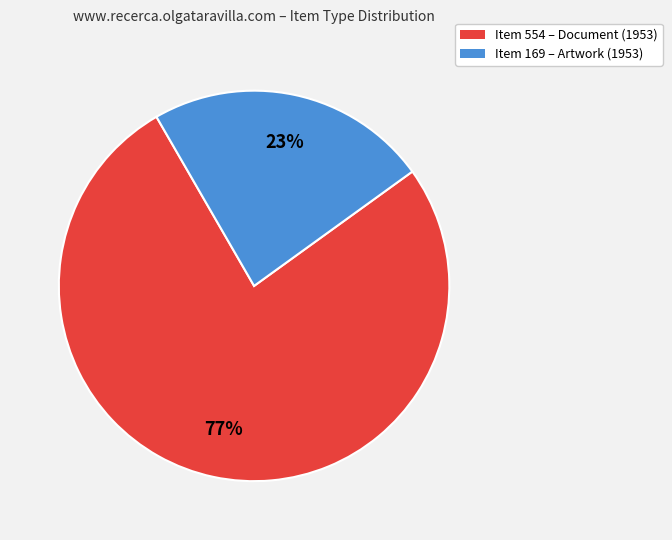

Combined, do Item 169 – Artwork (1953) and Item 554 – Document (1953) account for over 50%?

Yes